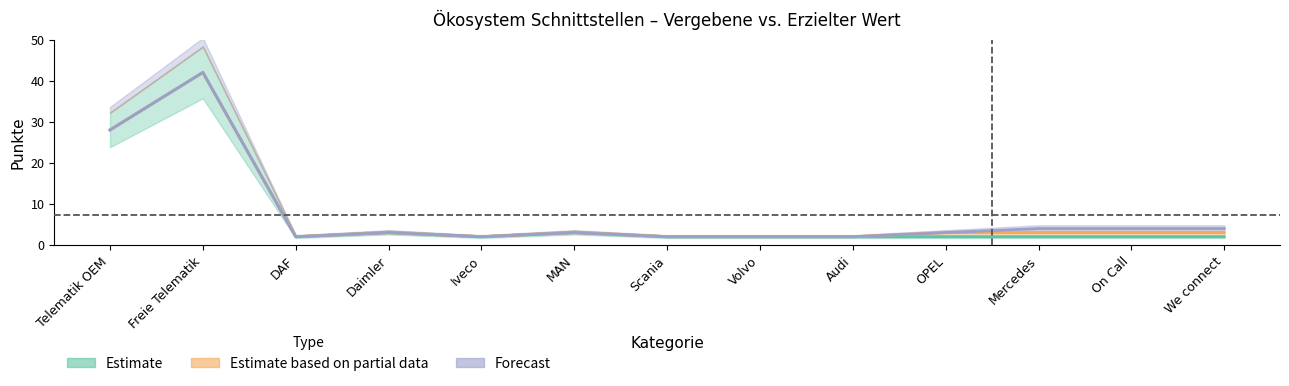

Reading right to left, transcribe all the data shown in this chart.

Estimate: We connect=2	On Call=2	Mercedes=2	OPEL=2	Audi=2	Volvo=2	Scania=2	MAN=3	Iveco=2	Daimler=3	DAF=2	Freie Telematik=42	Telematik OEM=28
Estimate based on partial data: We connect=1	On Call=1	Mercedes=1	OPEL=1	Audi=0	Volvo=0	Scania=0	MAN=0	Iveco=0	Daimler=0	DAF=0	Freie Telematik=0	Telematik OEM=0
Forecast: We connect=1	On Call=1	Mercedes=1	OPEL=0	Audi=0	Volvo=0	Scania=0	MAN=0	Iveco=0	Daimler=0	DAF=0	Freie Telematik=0	Telematik OEM=0